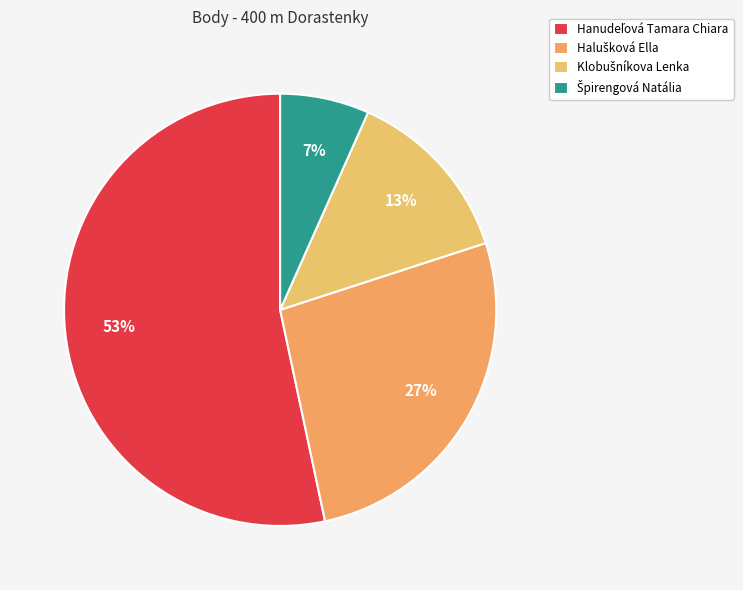

Count the number of slices in the pie.

4